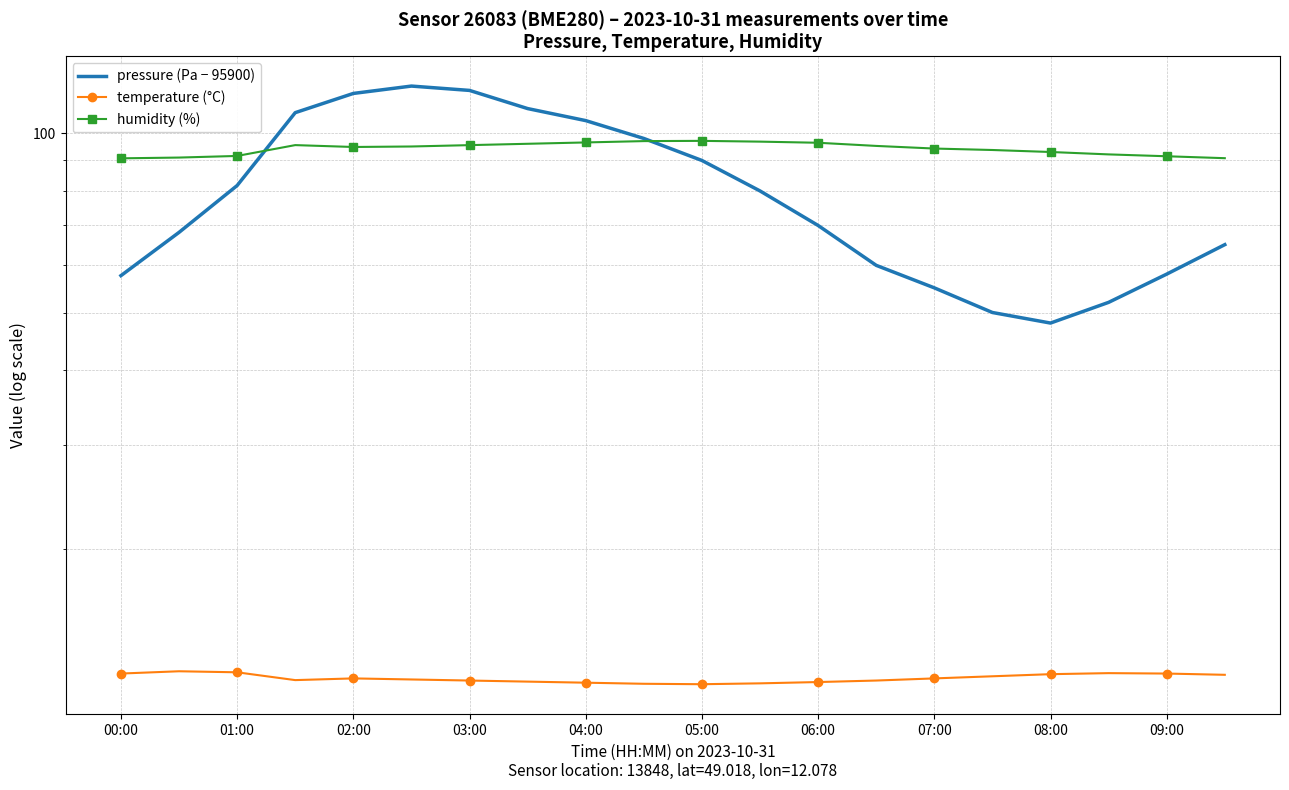

True or false: humidity (%) and temperature (°C) cross at least once.

False